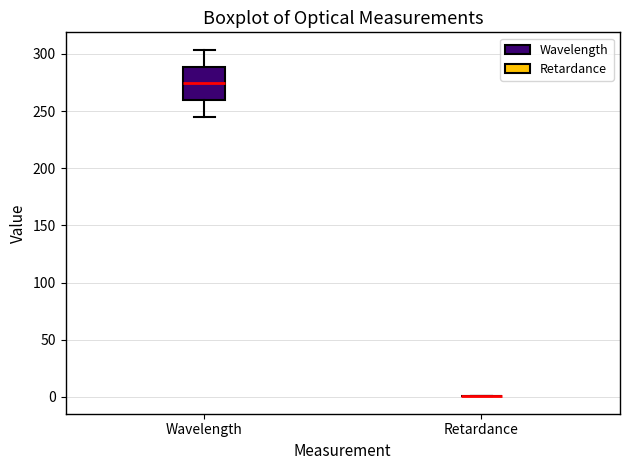

Reading left to right, transcribe this box plot: for each box, give where its median line is, the range the box spans, and where its two whiskers end, as read against the y-axis. The values are not printed on the chart, so give them approximately, as read against the axis.

Wavelength: median 275, box 260 to 290, whiskers 245 to 305
Retardance: box collapsed to a line at 0, whiskers 0 to 0